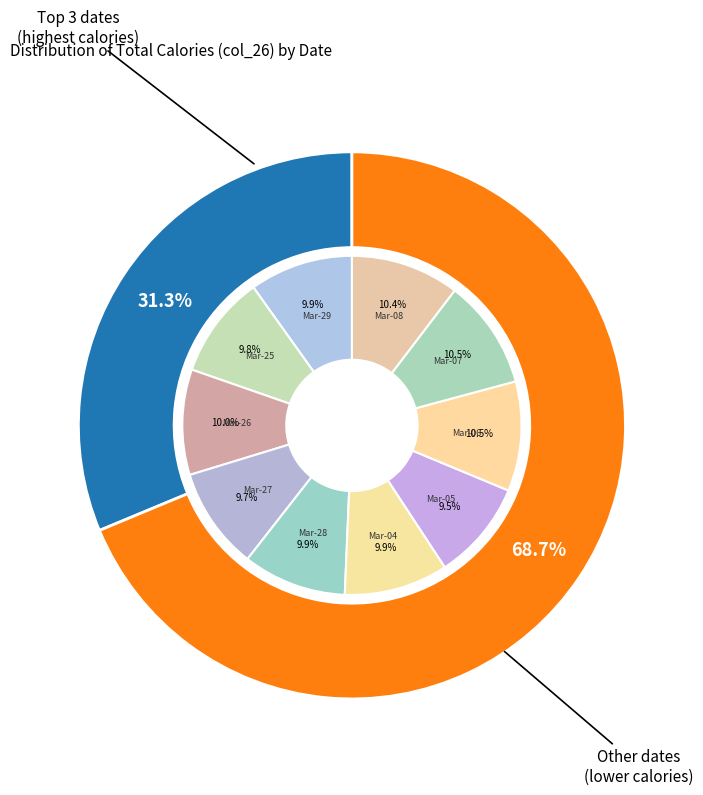

Between 2019-03-26 and 2019-03-08, which is larger?

2019-03-08